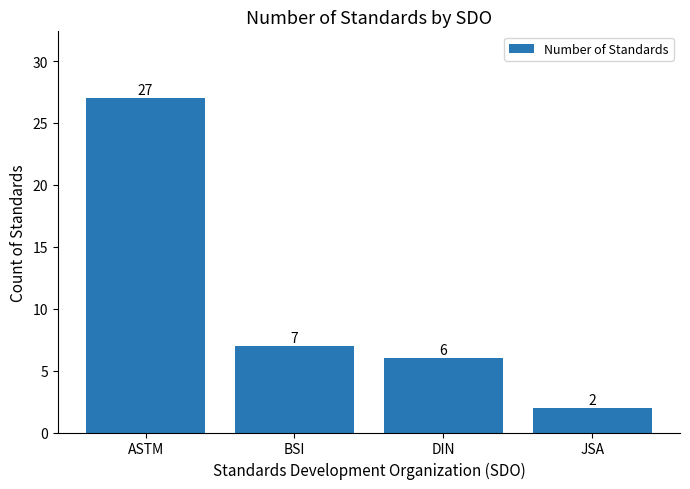

How many bars are there in total?

4